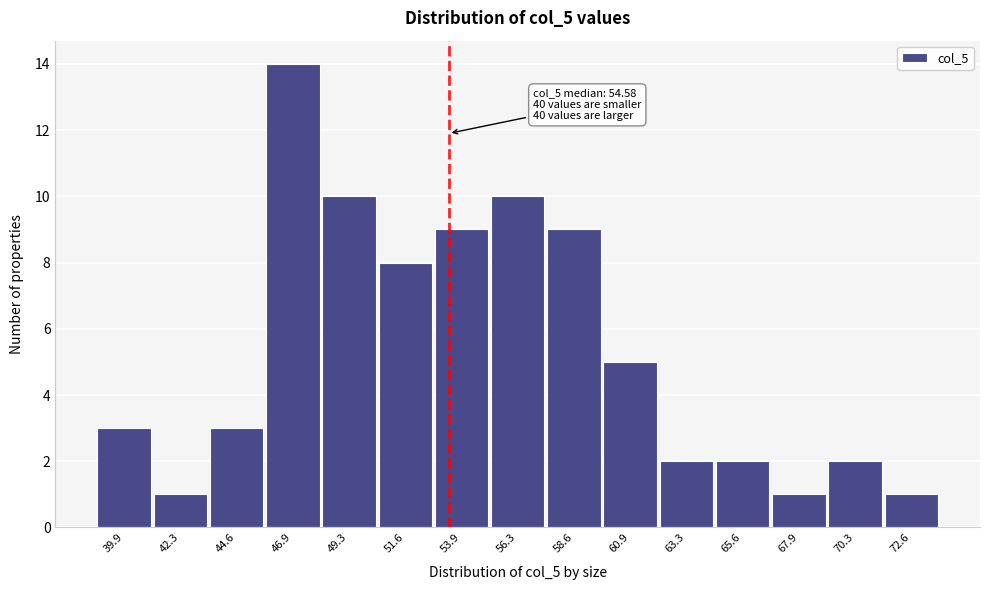

Reading left to right, transcribe all the data shown in this chart.

39.9=3	42.3=1	44.6=3	46.9=14	49.3=10	51.6=8	53.9=9	56.3=10	58.6=9	60.9=5	63.3=2	65.6=2	67.9=1	70.3=2	72.6=1